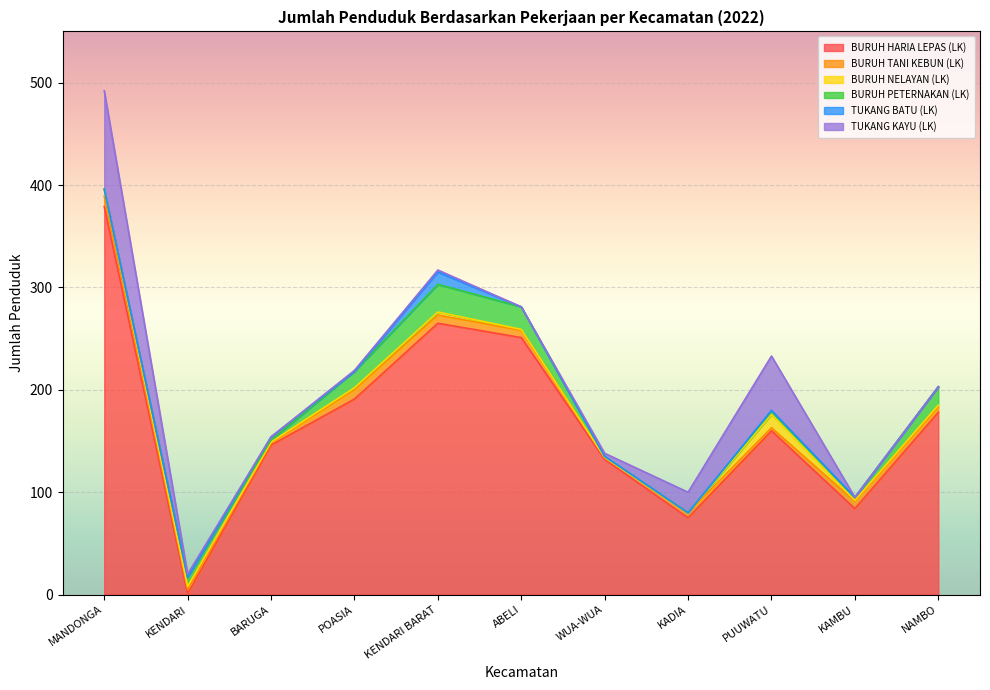

How many times do BURUH NELAYAN (LK) and BURUH PETERNAKAN (LK) cross each other?

2